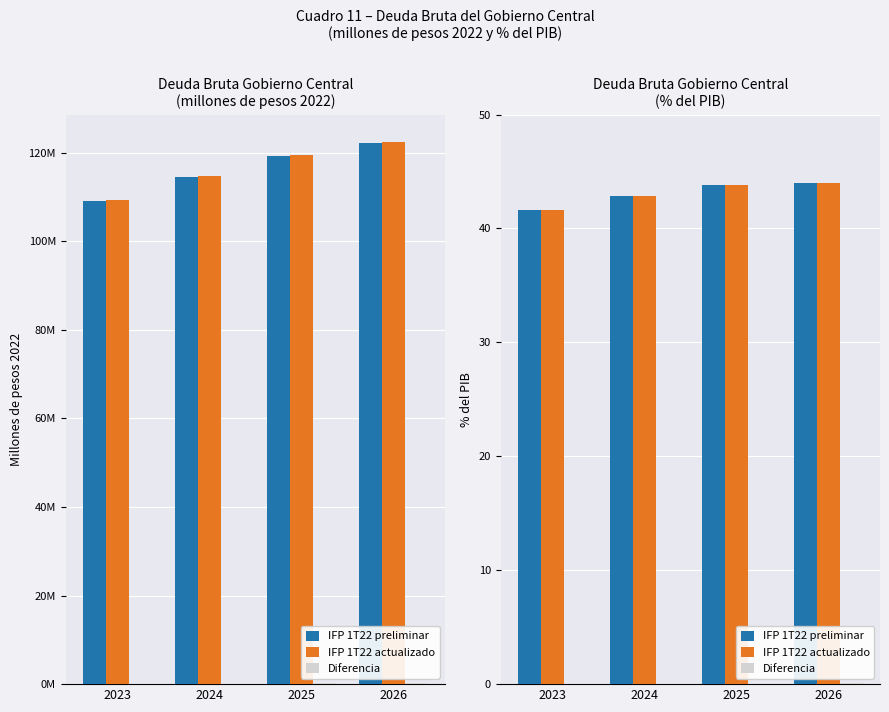

Rank the categories by IFP 1T22 actualizado value from lowest to highest.

2023, 2024, 2025, 2026